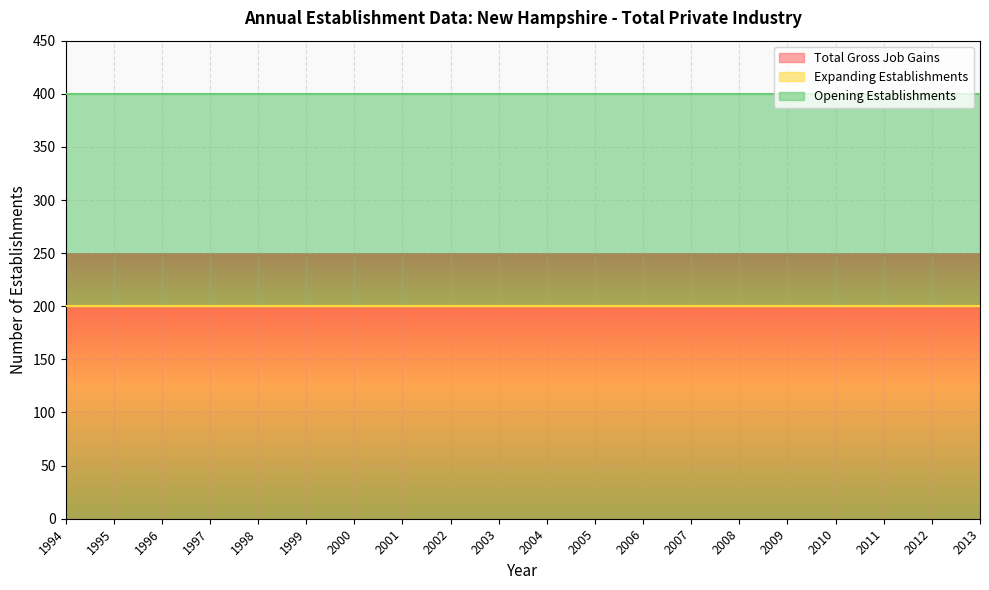

Reading left to right, transcribe all the data shown in this chart.

Total Gross Job Gains: 1994=200	1995=200	1996=200	1997=200	1998=200	1999=200	2000=200	2001=200	2002=200	2003=200	2004=200	2005=200	2006=200	2007=200	2008=200	2009=200	2010=200	2011=200	2012=200	2013=200
Expanding Establishments: 1994=0	1995=0	1996=0	1997=0	1998=0	1999=0	2000=0	2001=0	2002=0	2003=0	2004=0	2005=0	2006=0	2007=0	2008=0	2009=0	2010=0	2011=0	2012=0	2013=0
Opening Establishments: 1994=200	1995=200	1996=200	1997=200	1998=200	1999=200	2000=200	2001=200	2002=200	2003=200	2004=200	2005=200	2006=200	2007=200	2008=200	2009=200	2010=200	2011=200	2012=200	2013=200